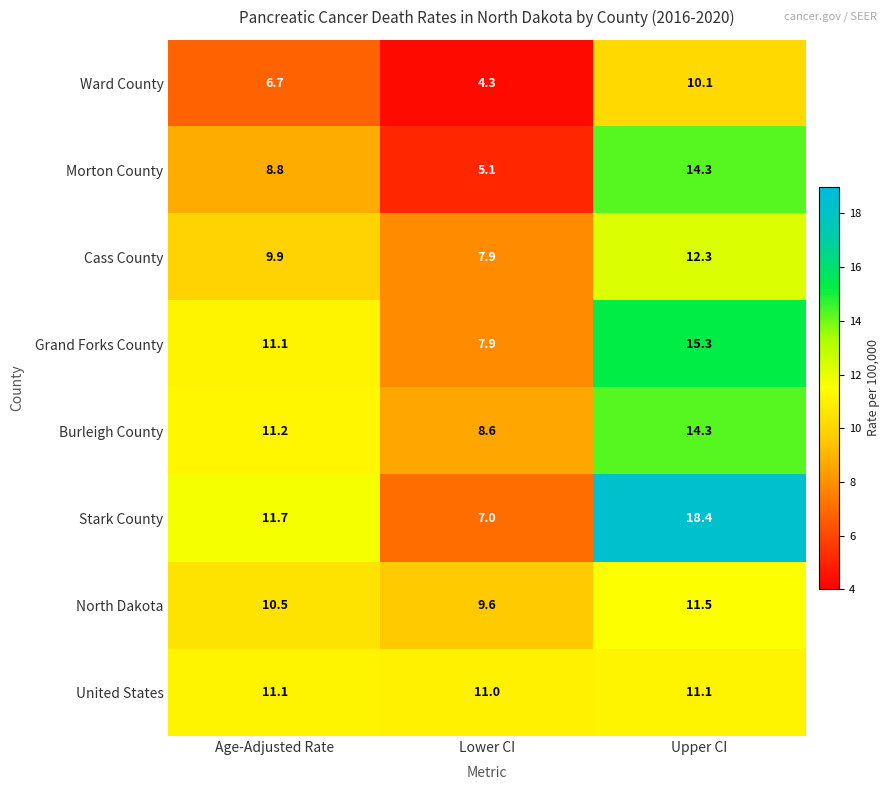

At which category is the sum across all series the highest?

Upper CI